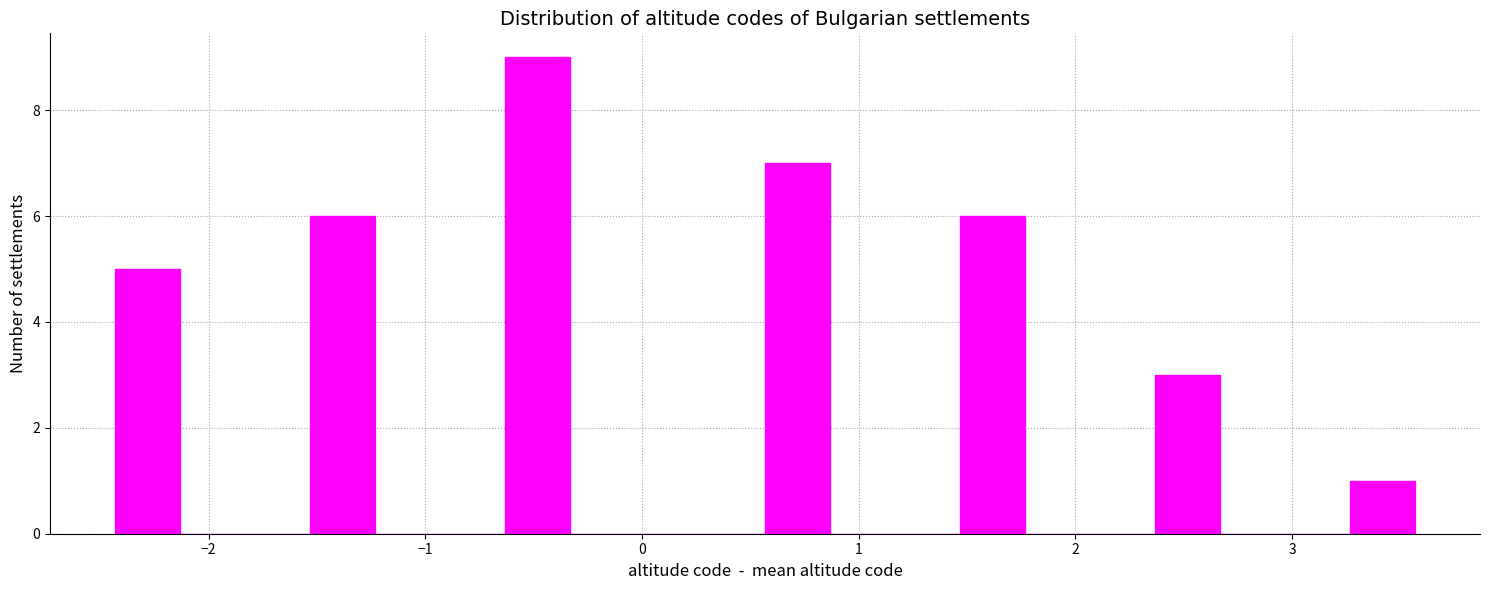

Read against the x-axis, roughly where is the centre of the tallest bar?

-0.5